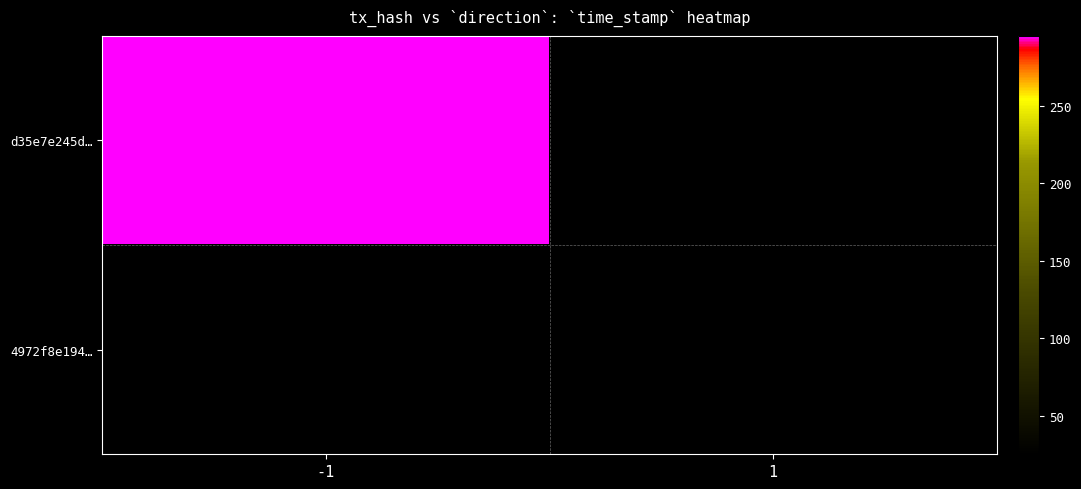

Is it true that 4972f8e1946c114d509469aed7f7346a07a49d9 equals 2 at 0?

False